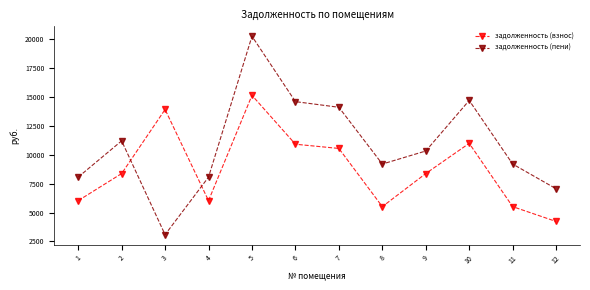

At how many categories does at least one series exceed 10192?

7